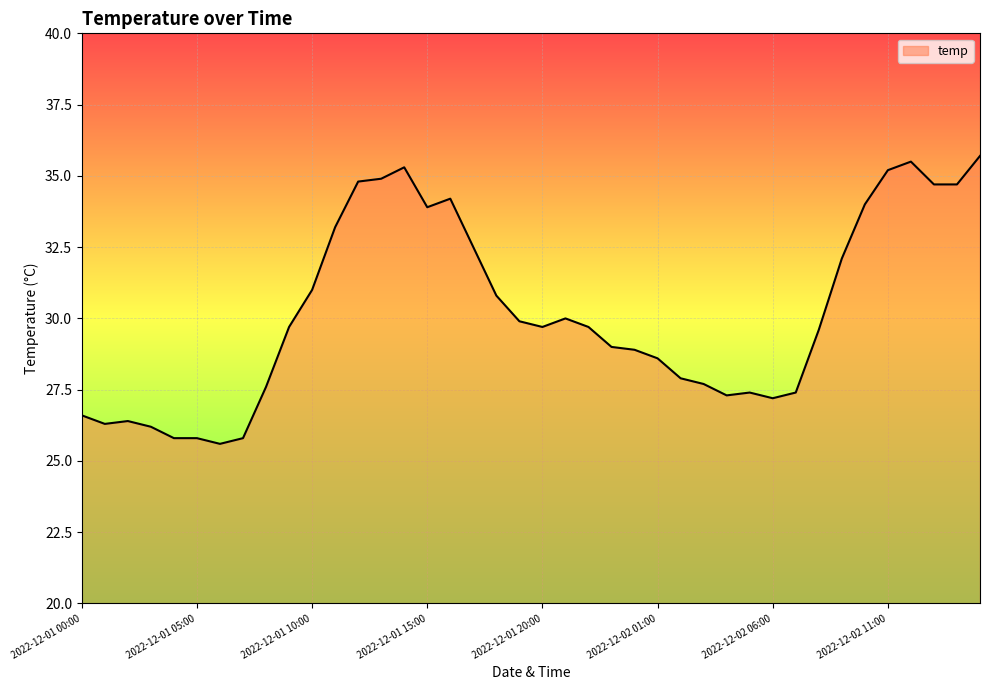

What is the maximum value shown in the chart?

35.7